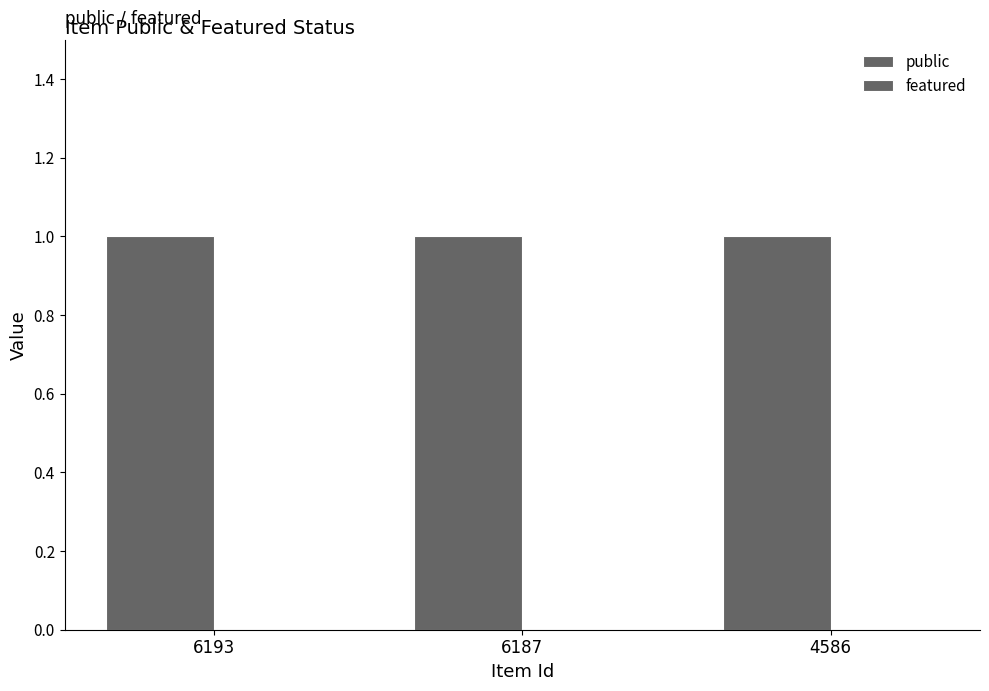

Reading right to left, transcribe all the data shown in this chart.

public: 1	1	1
featured: 0	0	0